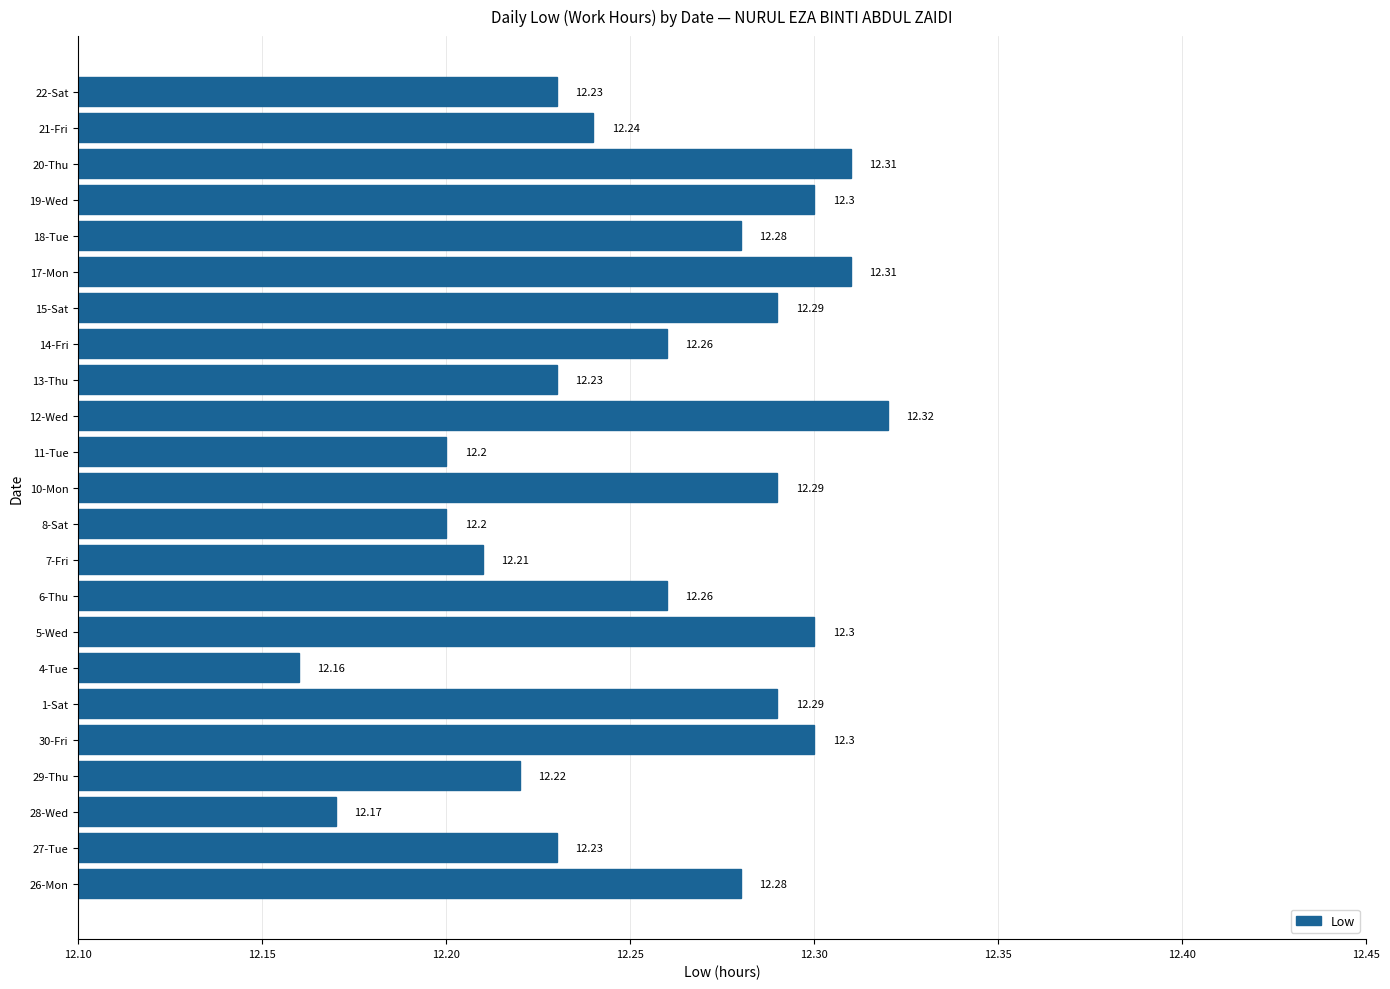

What is the ratio of the value at 6-Thu to the value at 14-Fri?

1.0